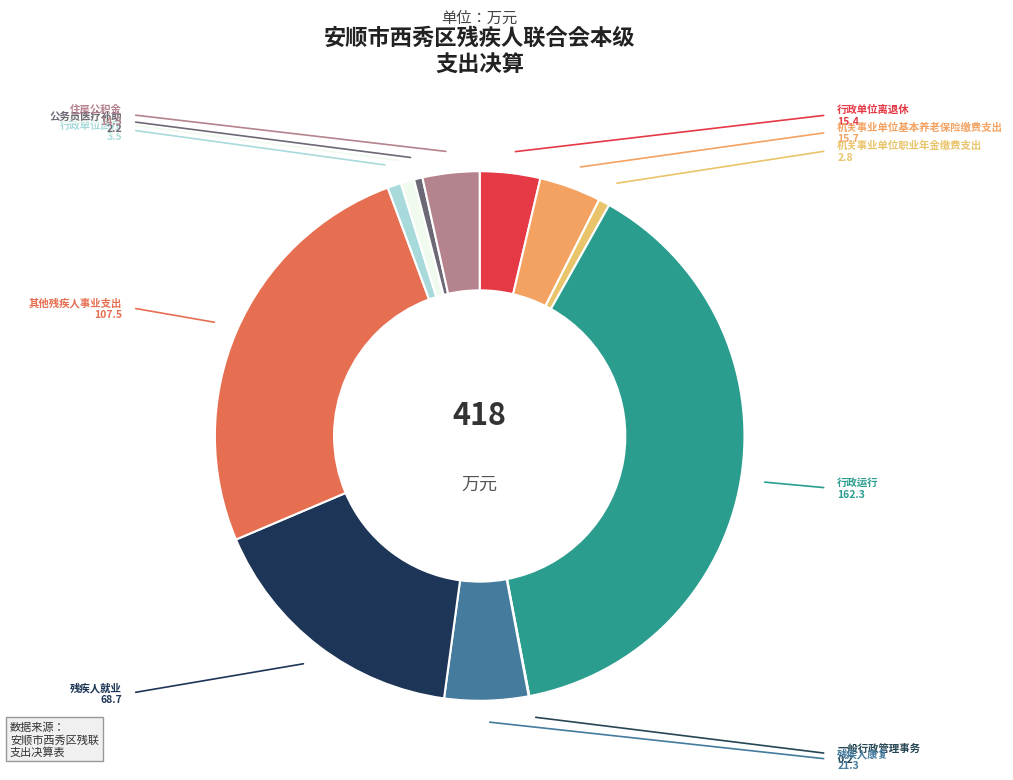

Is it true that 住房公积金 is 3% of the pie?

True